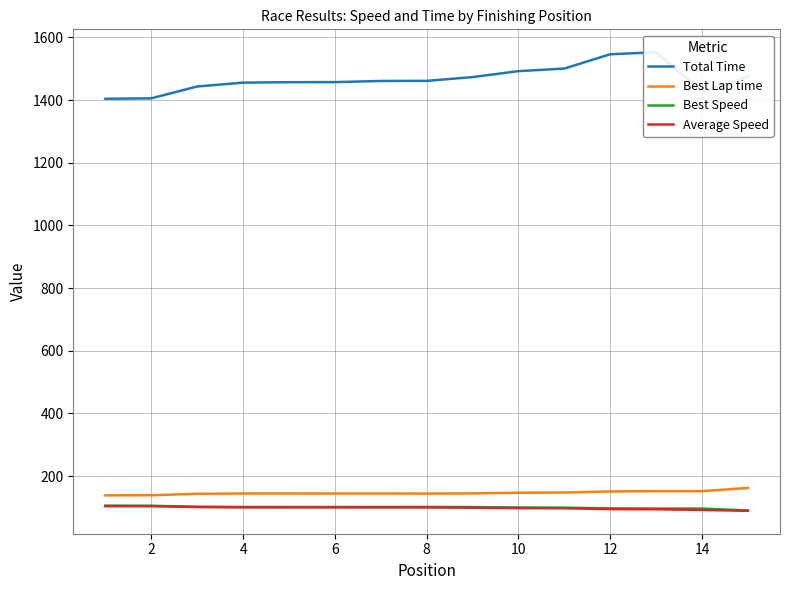

In Best Lap time, how many points are lower than both neighbors (excluding endpoints)?

2